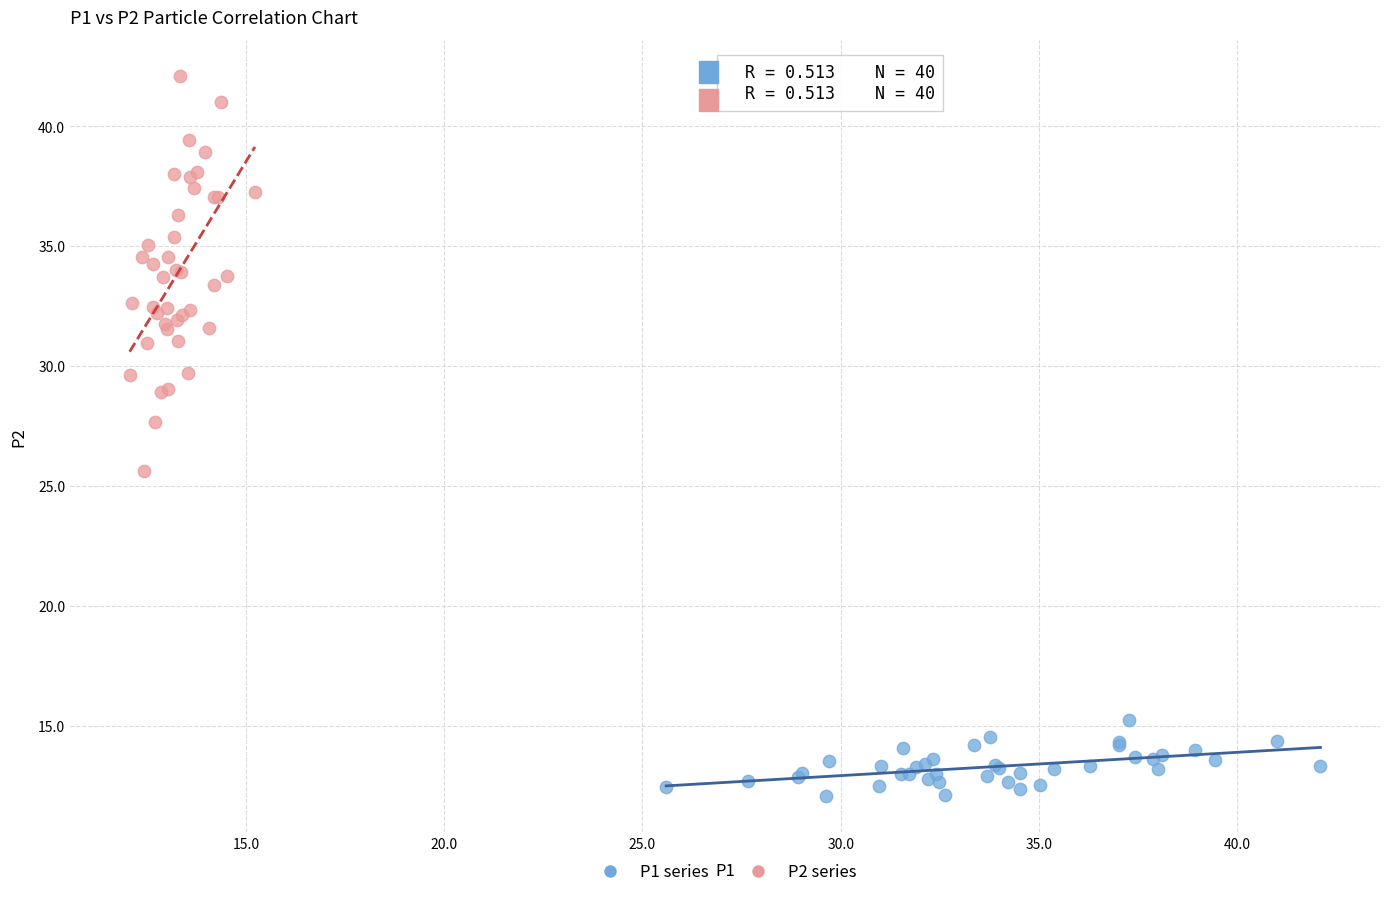

Which series reaches the minimum Y coordinate?

P1 series